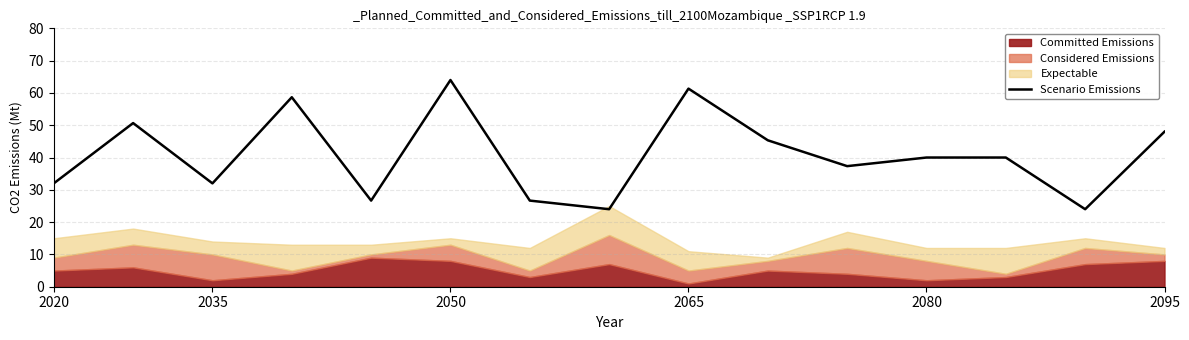

True or false: there are more than 2 points higher than both neighbors.

True